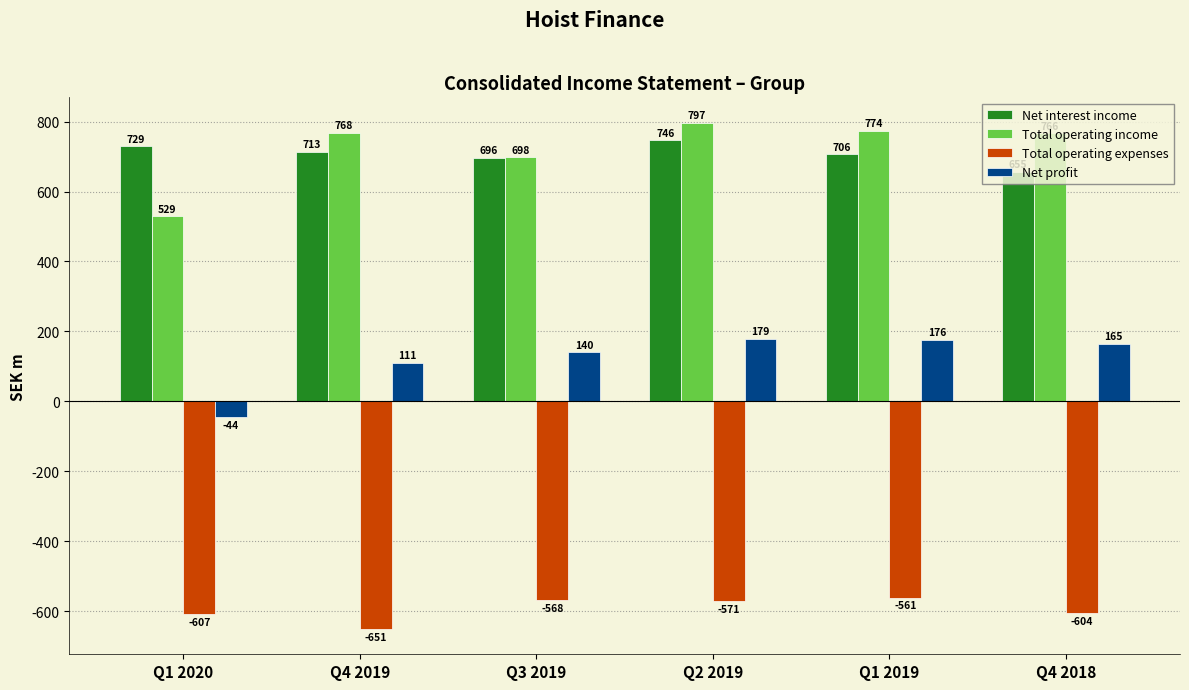

What is the difference between the second highest and second lowest values in the Net profit series?

64.9